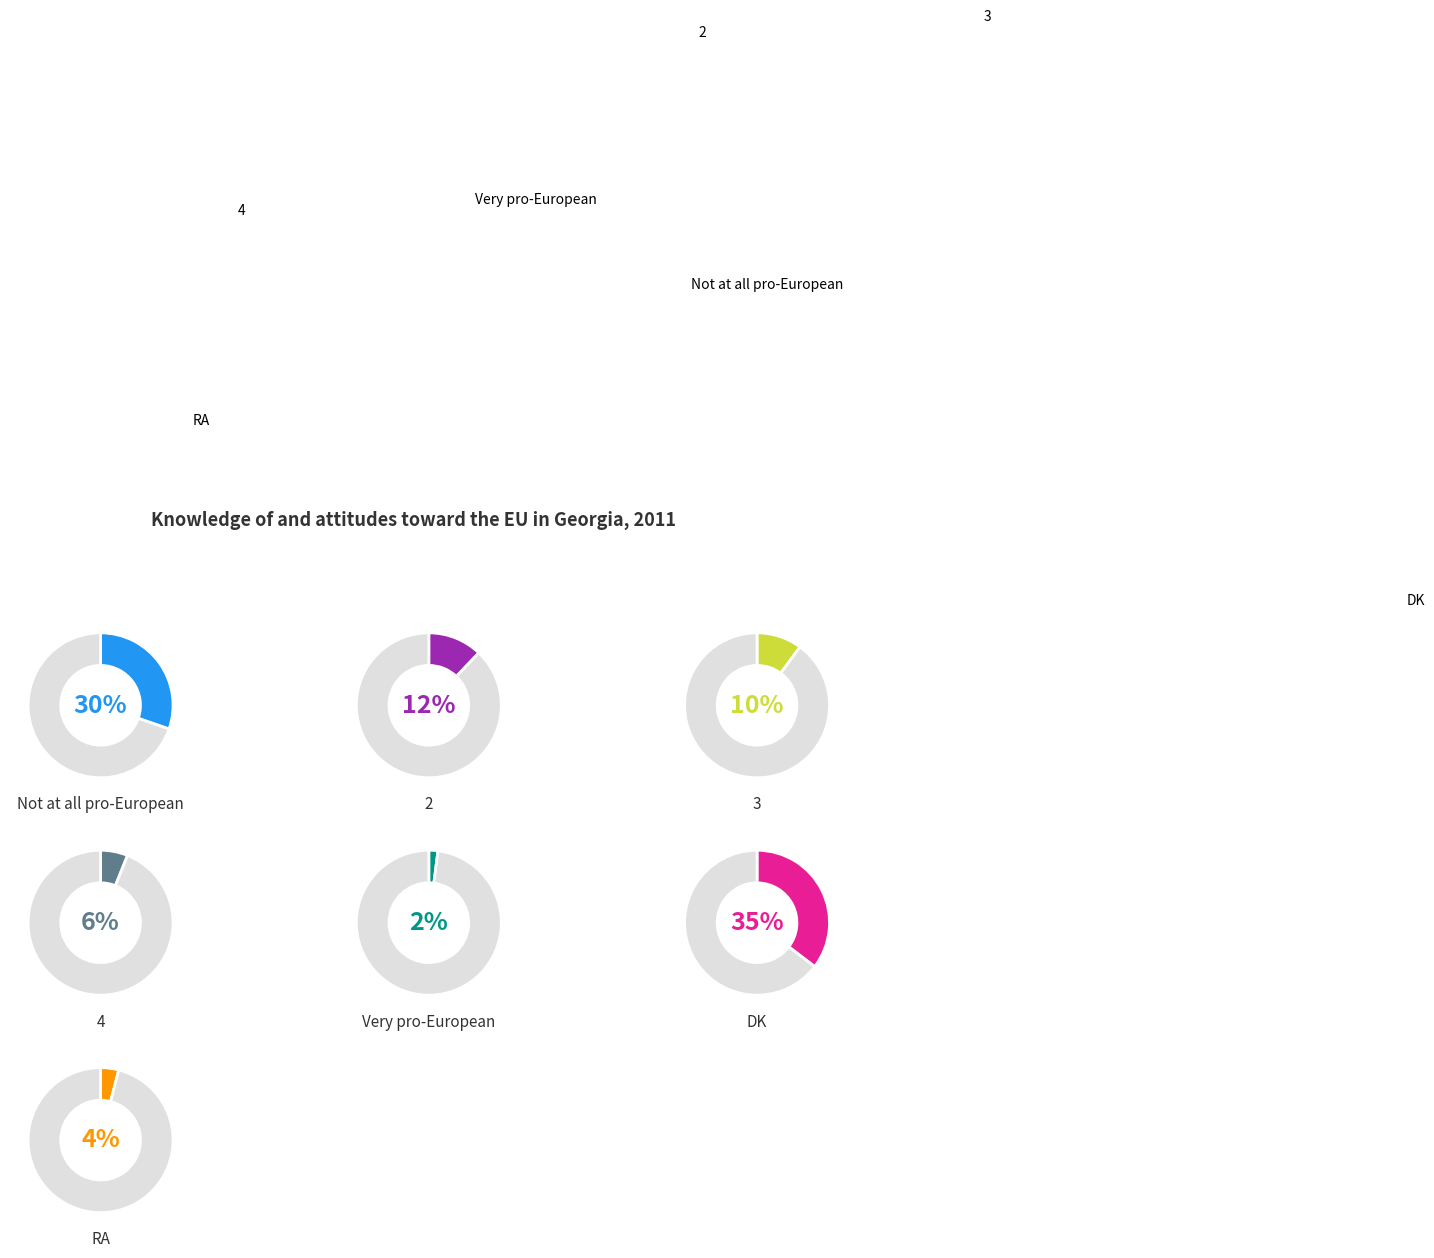

What percentage is NOT represented by 2?

87.9%